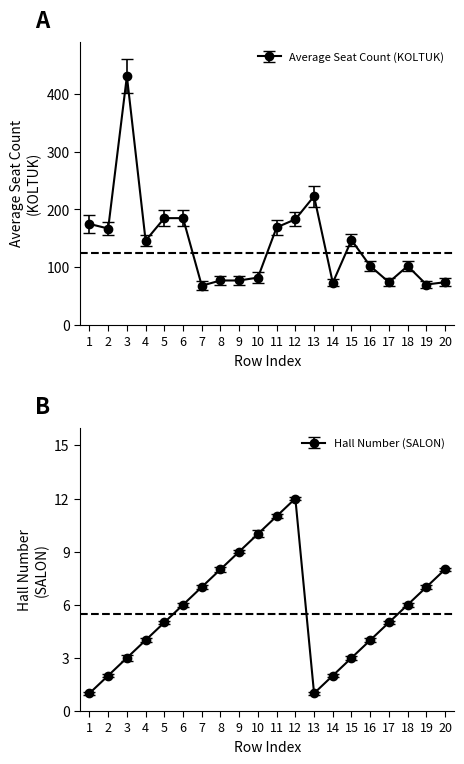

Which category has the lowest value across all series?

1